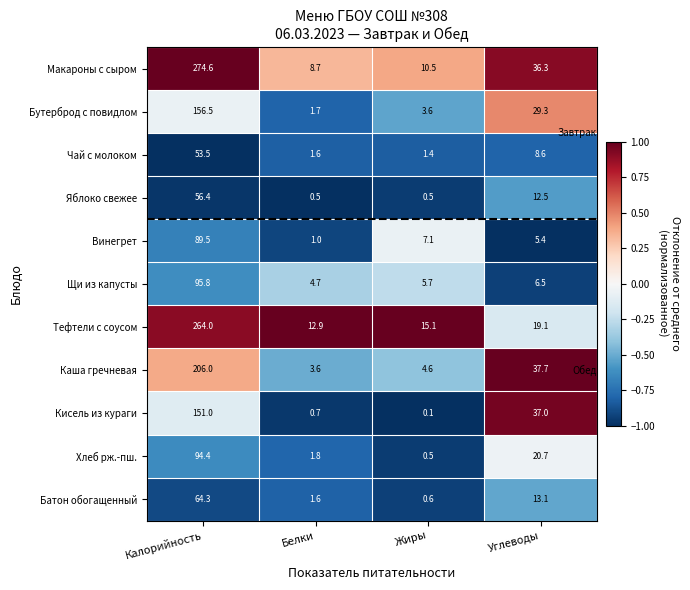

What is the sum of all Хлеб рж.-пш. values?

117.4